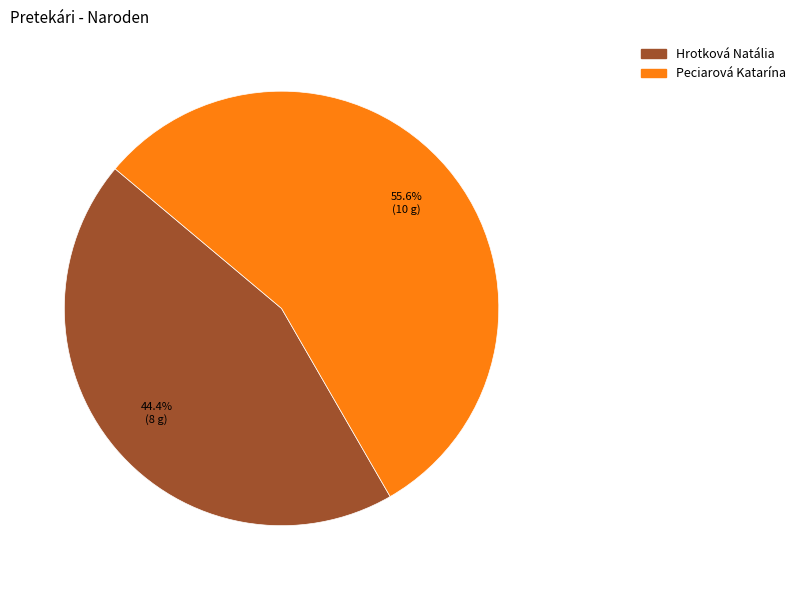

To the nearest percent, what portion does Peciarová Katarína represent?

56%